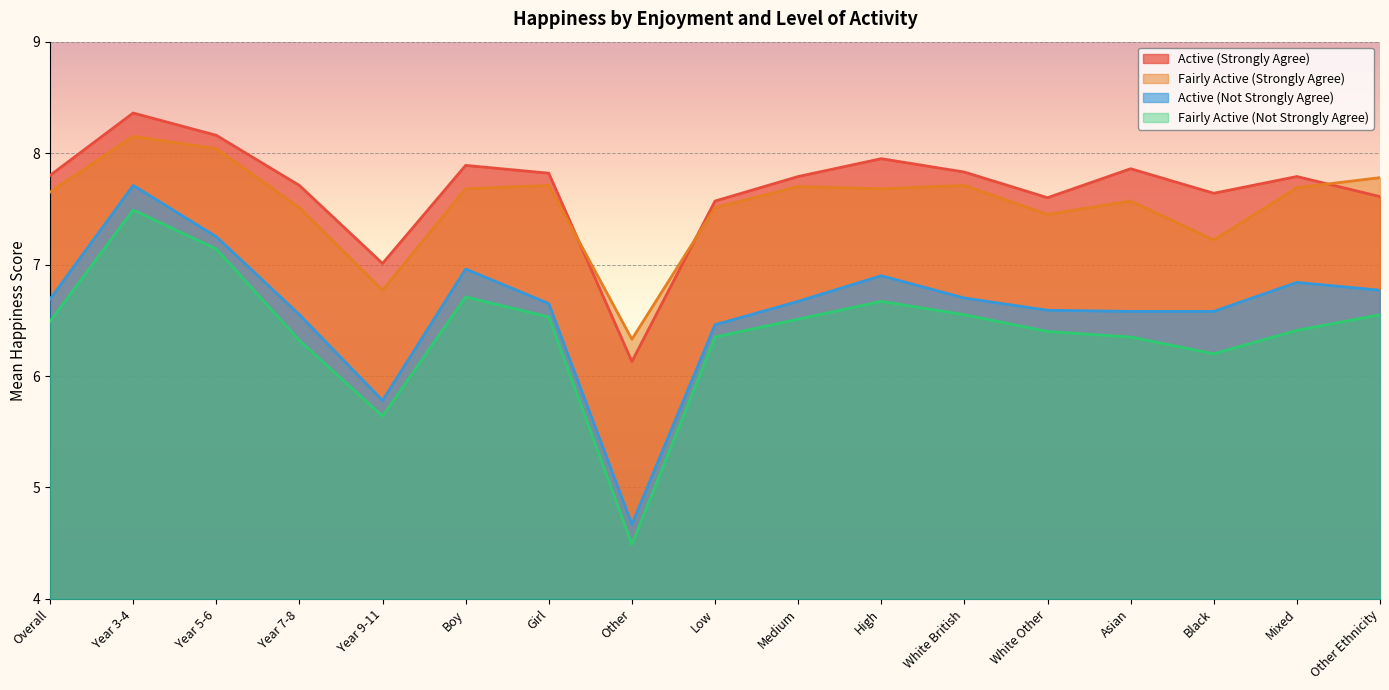

What are all the series names shown in the legend?

Active (Strongly Agree), Fairly Active (Strongly Agree), Active (Not Strongly Agree), Fairly Active (Not Strongly Agree)